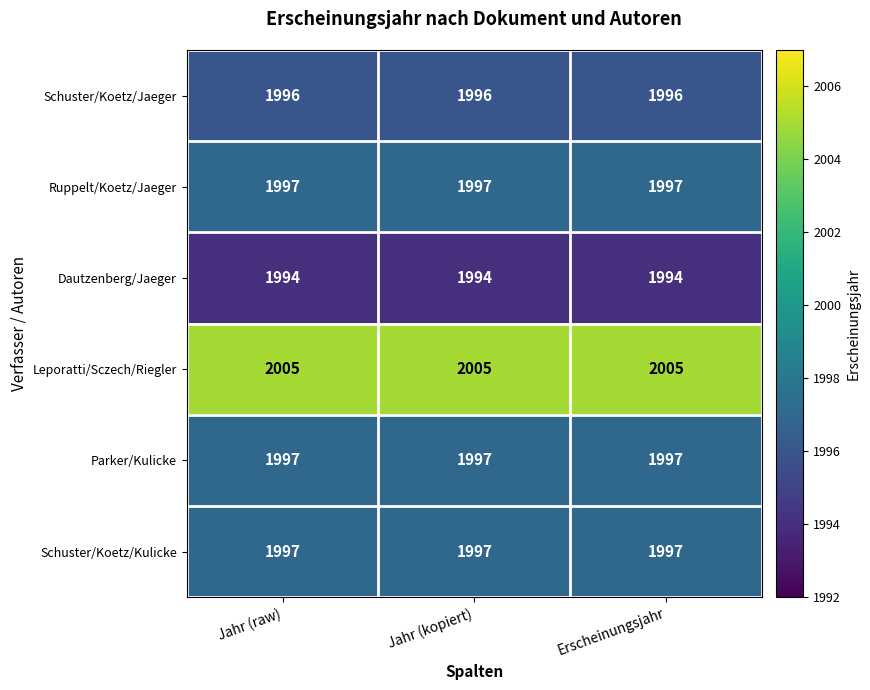

The value of Ruppelt/Koetz/Jaeger at Erscheinungsjahr is 1232. True or false?

False